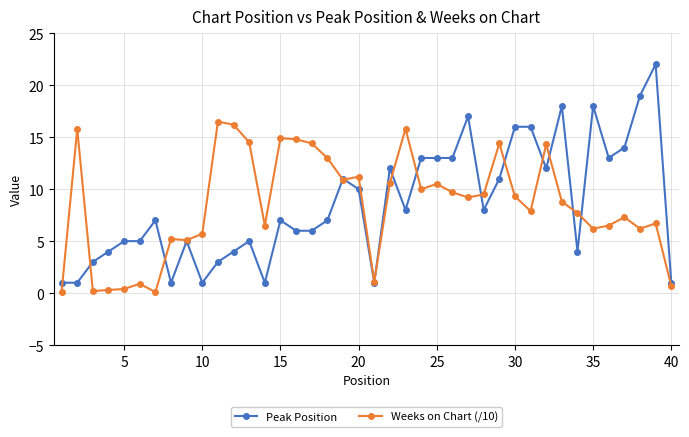

List the series in order of their peak value, highest first.

Peak Position, Weeks on Chart (/10)